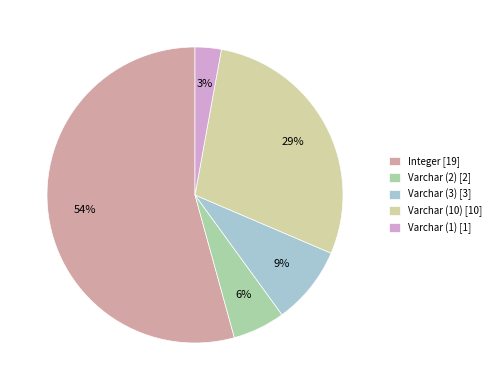

Does any single category account for the majority?

Yes